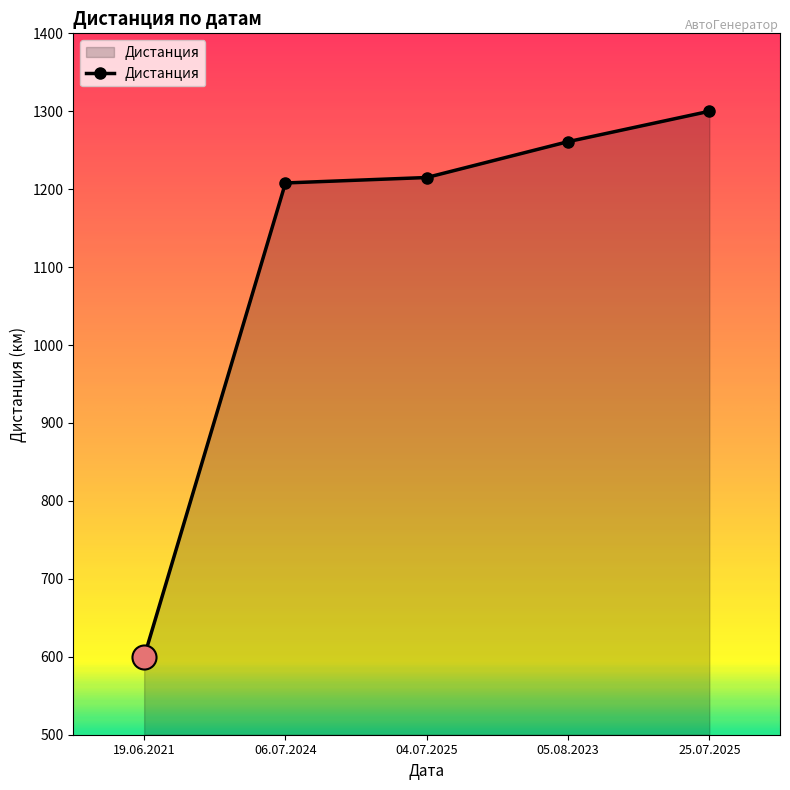

What is the change in value from 06.07.2024 to 05.08.2023?

+53